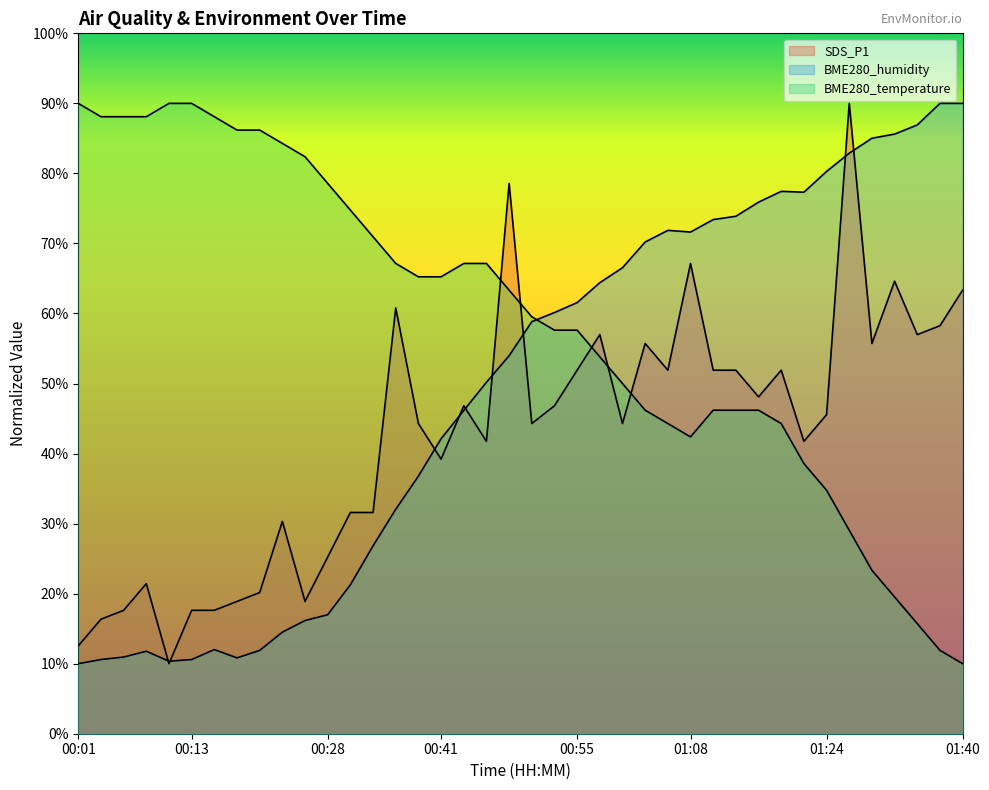

What is the difference between the BME280_temperature values at 01:35 and 01:19?

28.6